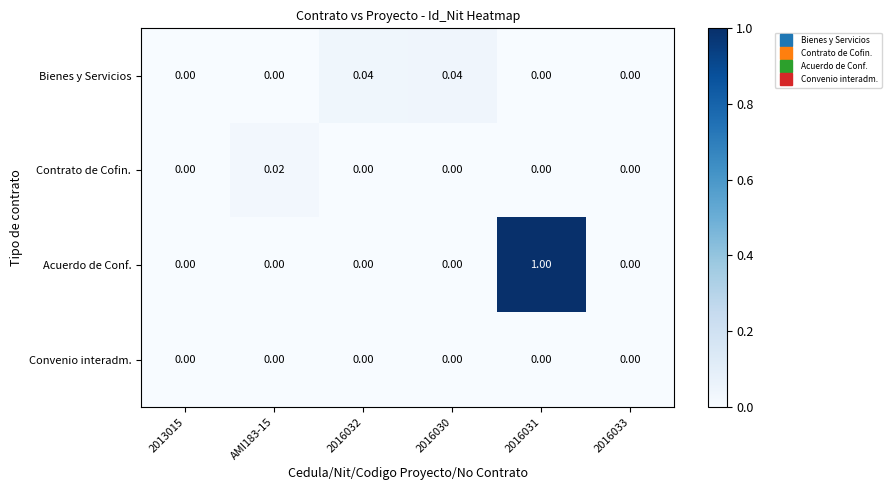

Which series has the widest spread of values?

Acuerdo de Conf.